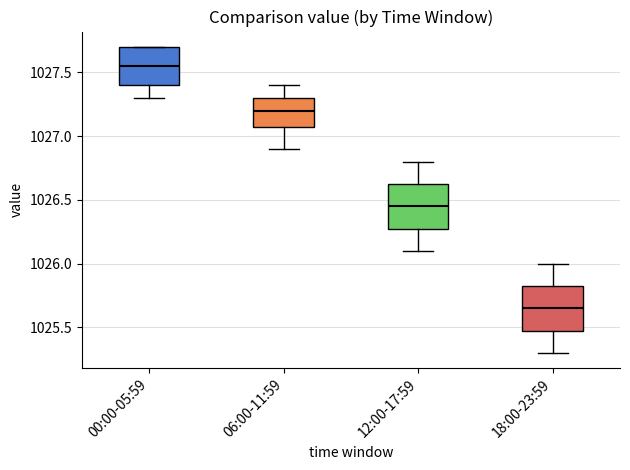

Which box's median line is the highest?

00:00-05:59